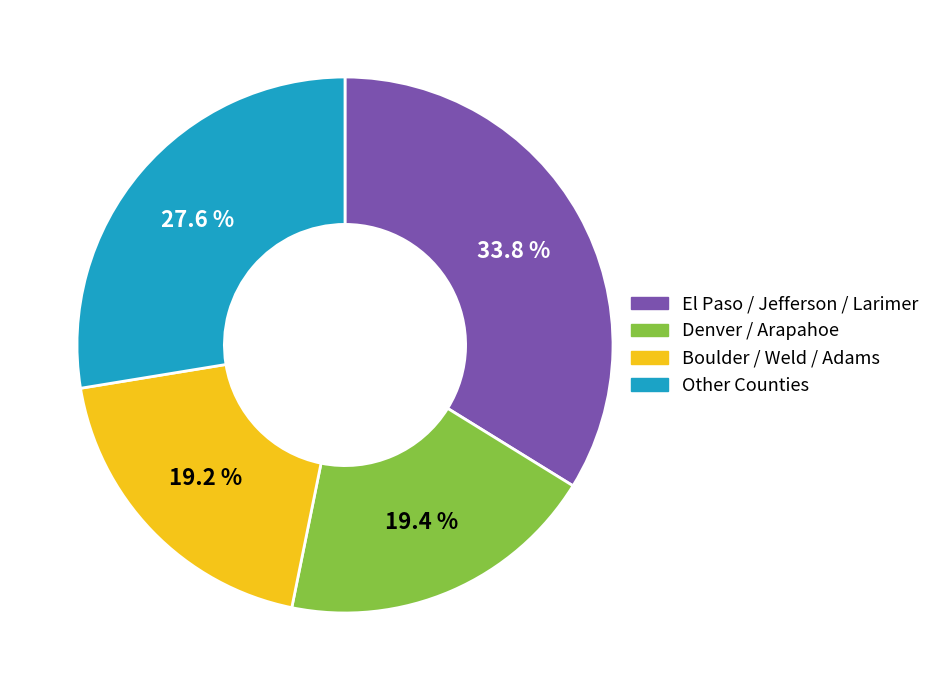

Is there any slice that represents more than half of the pie?

No